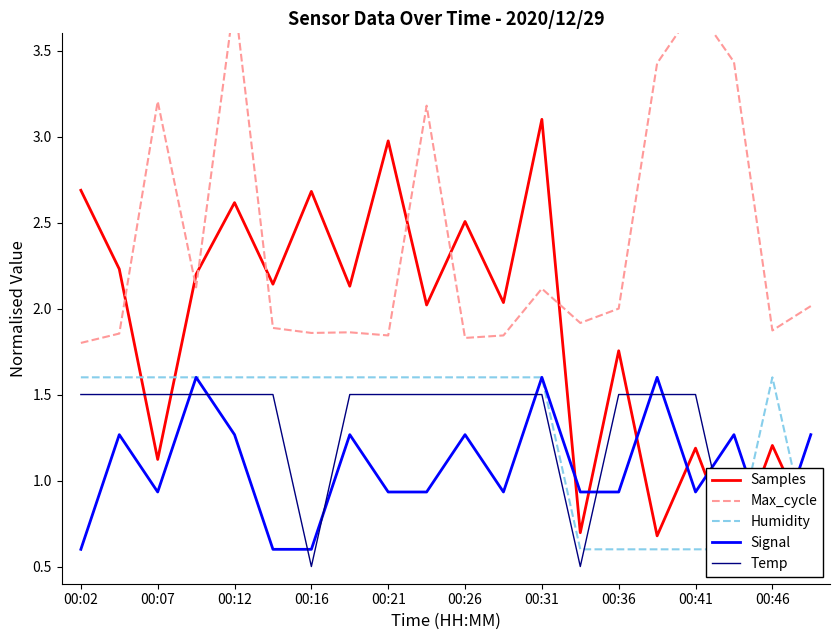

The value of Samples at 00:21 is 1.4. True or false?

False